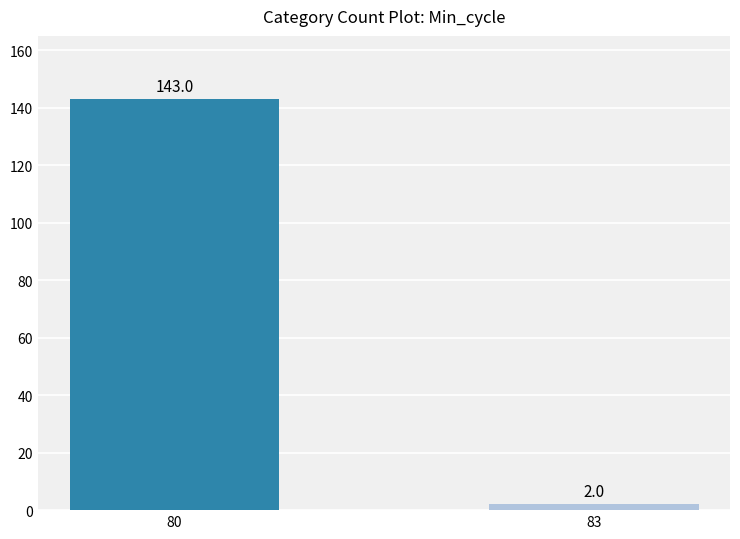

Between 83 and 80, which is larger?

80